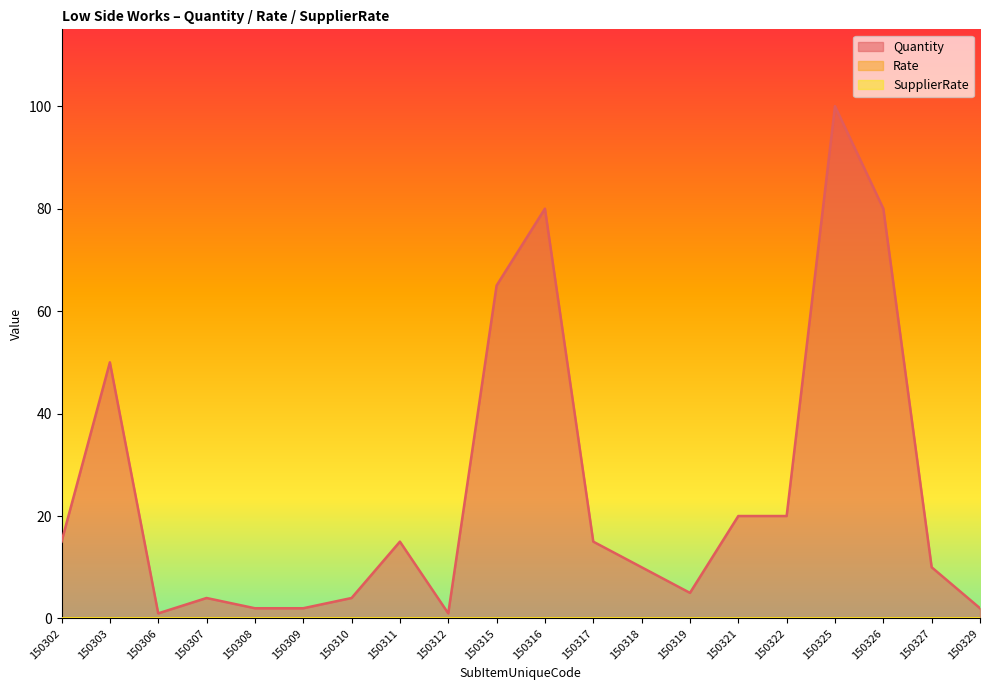

Does the chart have visible grid lines?

No